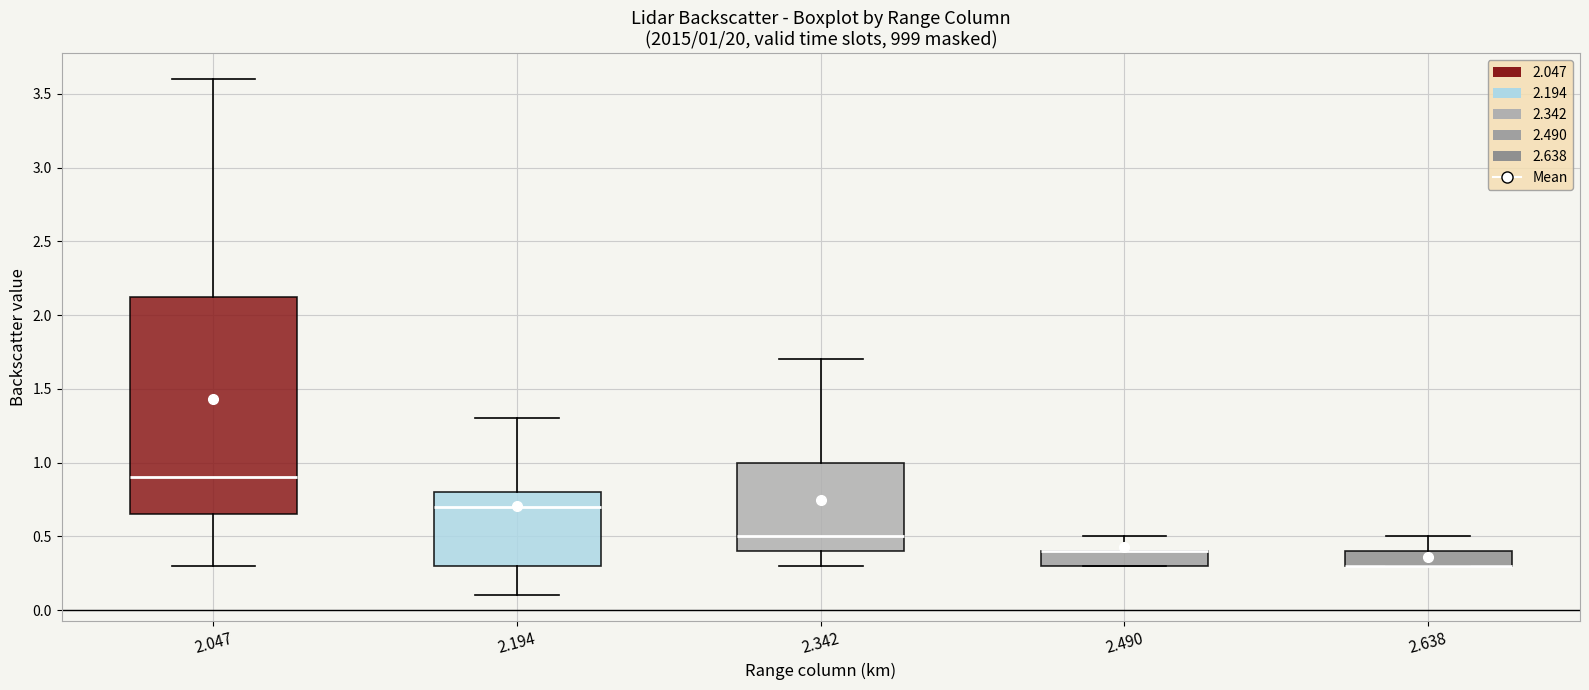

Comparing the boxes themselves (not the whiskers), which one is the tallest?

2.047